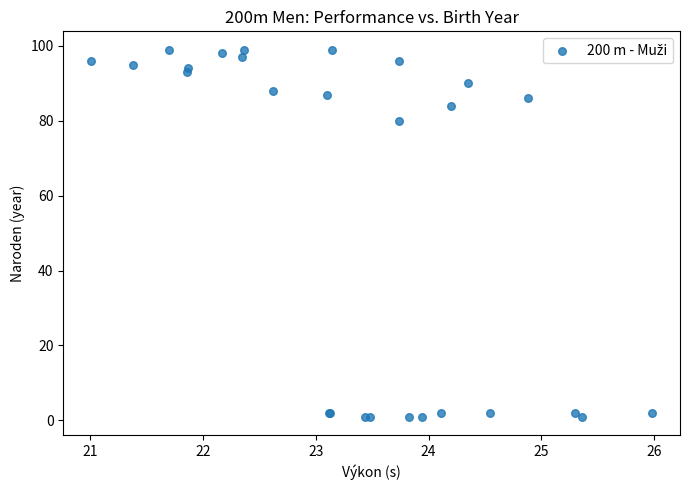

What Y value in the scatter plot is closest to 50?

80